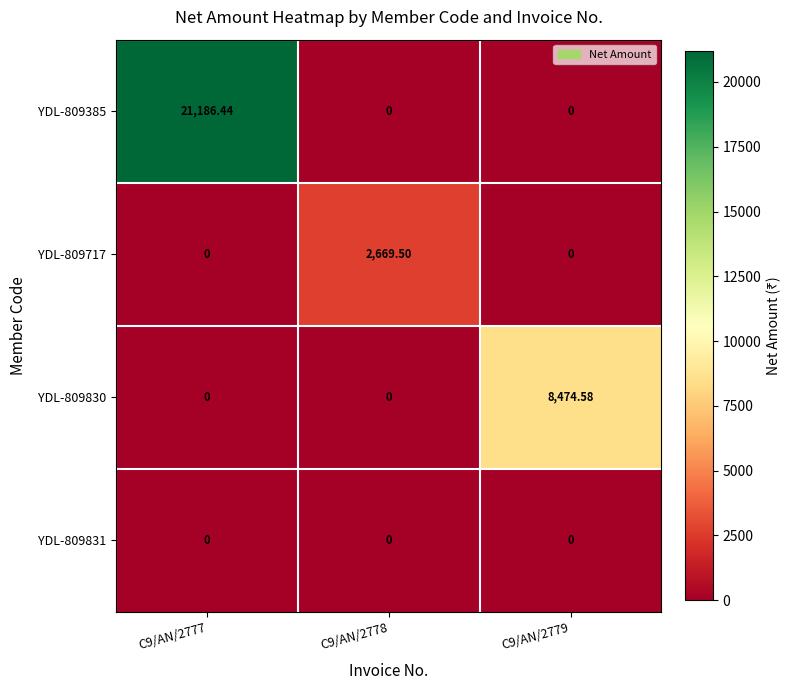

What is the difference between the highest and lowest values at C9/AN/2777?

21186.4